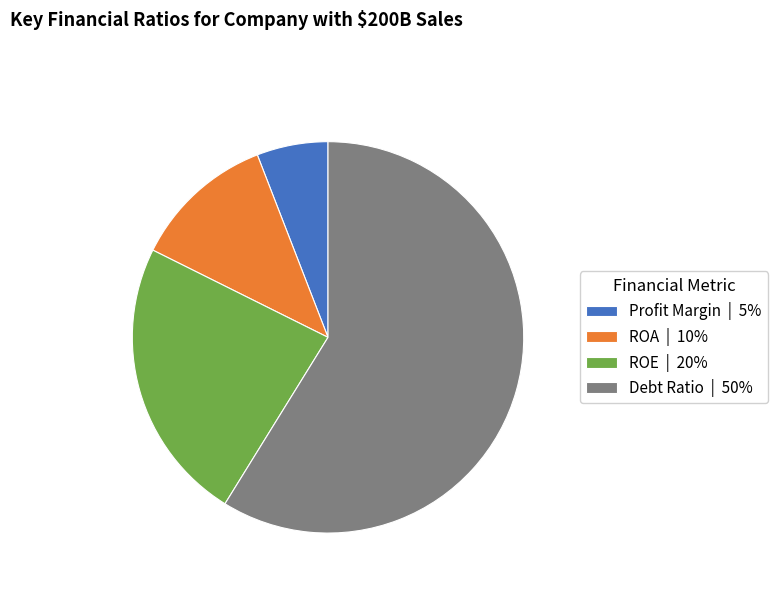

Rank the categories by value from lowest to highest.

Profit Margin, ROA, ROE, Debt Ratio